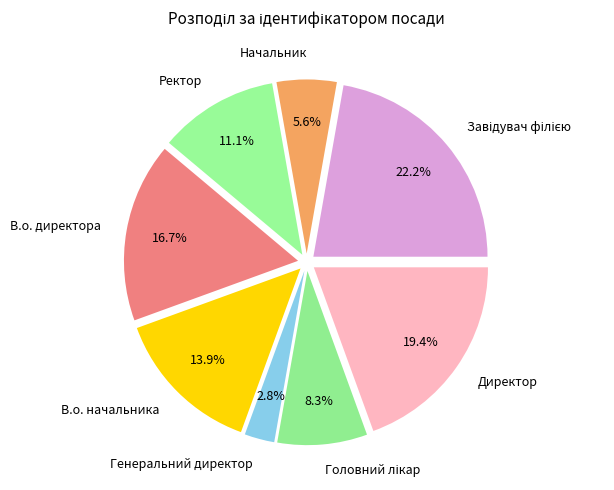

Which slice is the smallest?

Генеральний директор